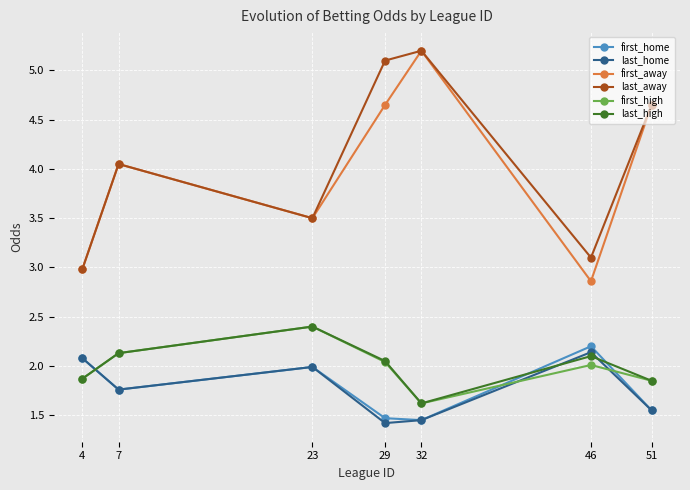

Where is last_away nearest to the value 4?

7